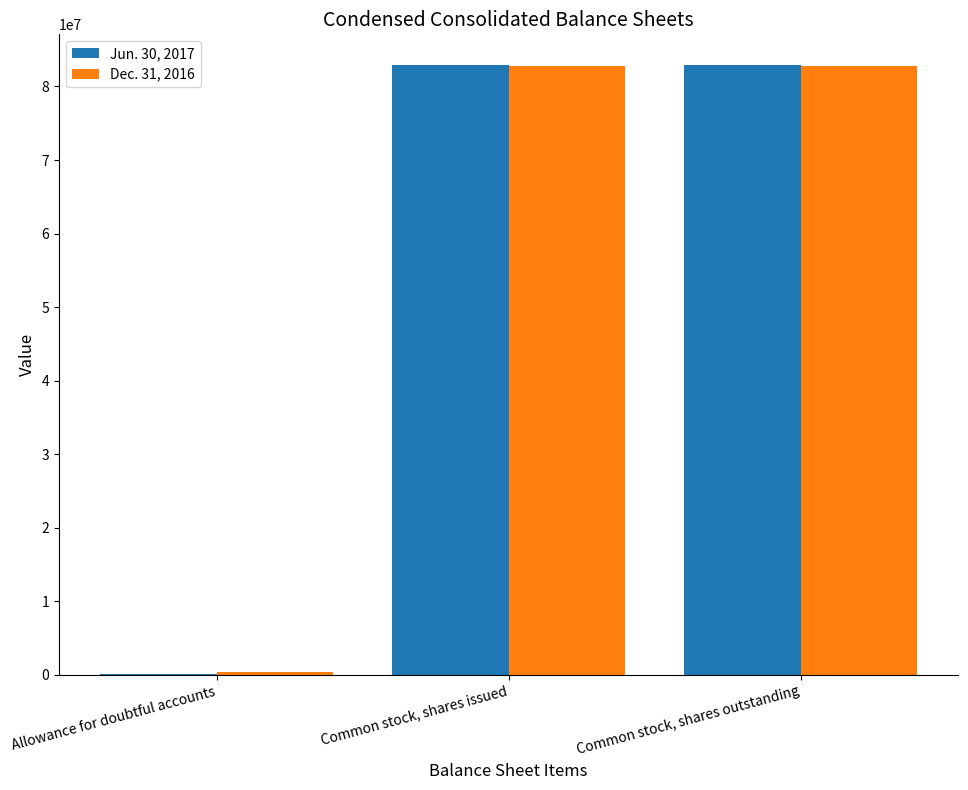

What is the total value across all series at Common stock, shares outstanding?

165676981